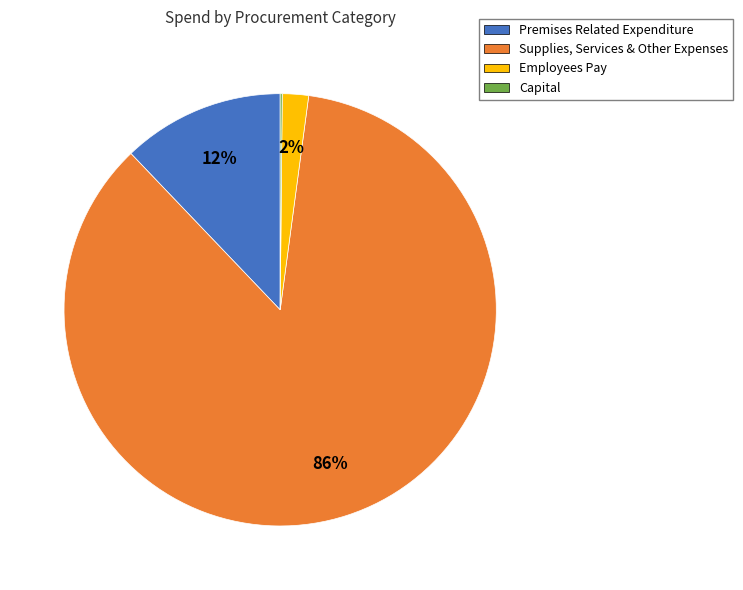

To the nearest percent, what is the average slice percentage?

25%